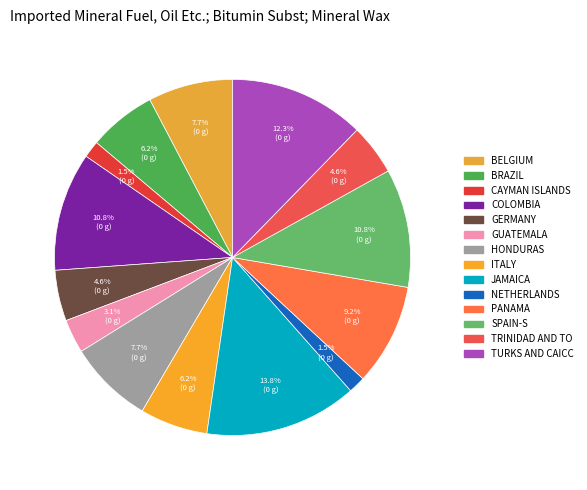

Count the number of slices in the pie.

14